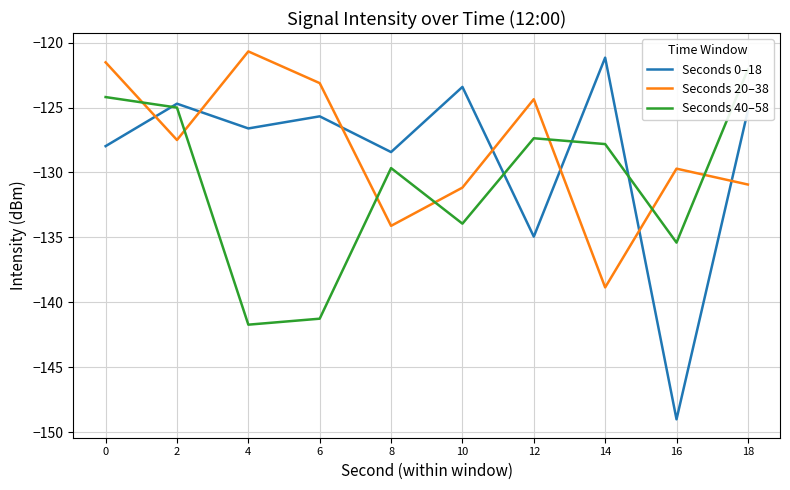

How many values in the Seconds 0–18 series exceed -125?

3